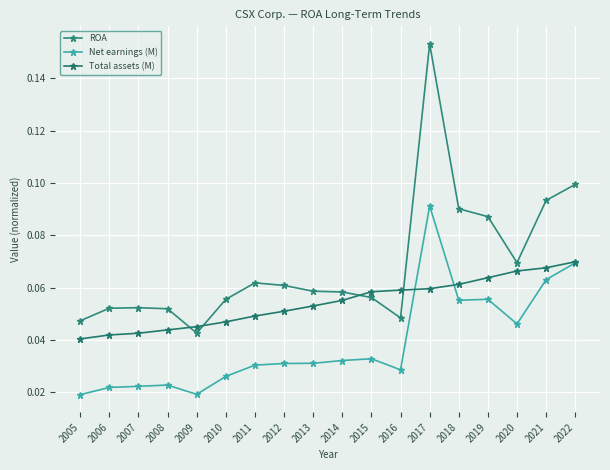

Between which two adjacent categories do Total assets (M) and Net earnings (M) first intersect?

2016 and 2017